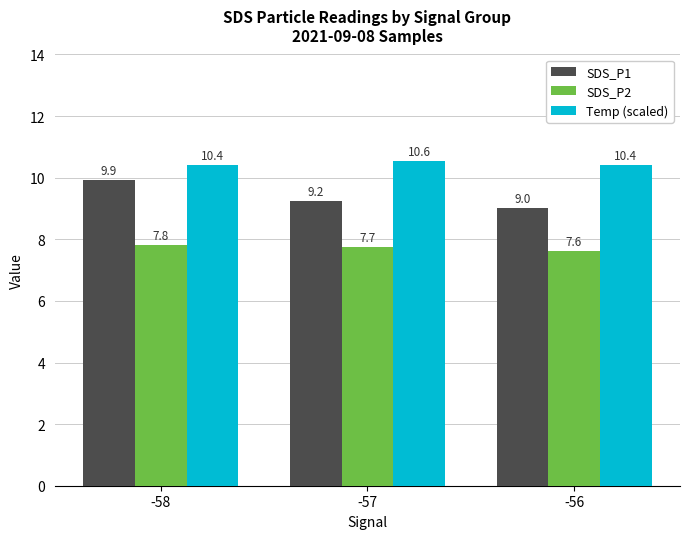

What is the total value across all series at -56?

27.0